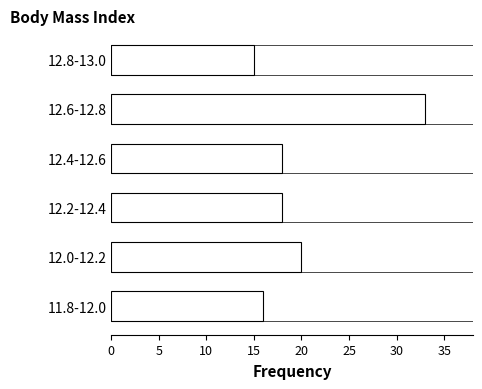

Reading bottom to top, list all the values displayed in this chart.

16	20	18	18	33	15